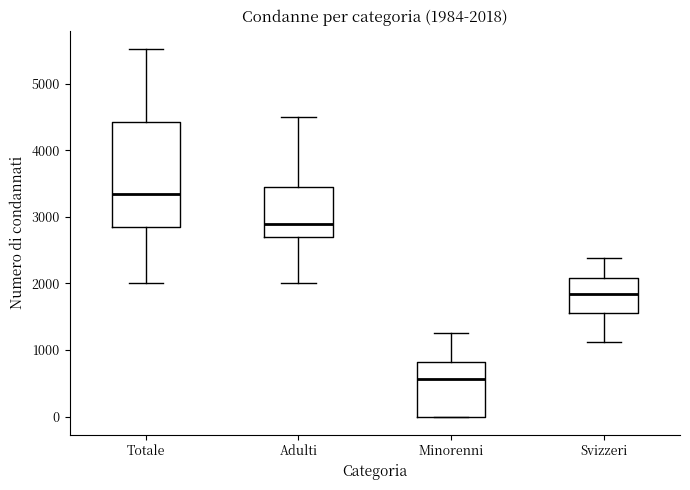

Which box is the tallest, from its lower edge to its upper edge?

Totale